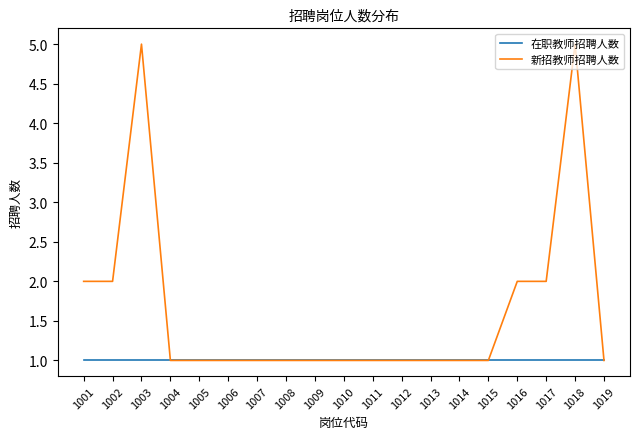

Reading left to right, transcribe all the data shown in this chart.

在职教师招聘人数: 1	1	1	1	1	1	1	1	1	1	1	1	1	1	1	1	1	1	1
新招教师招聘人数: 2	2	5	1	1	1	1	1	1	1	1	1	1	1	1	2	2	5	1